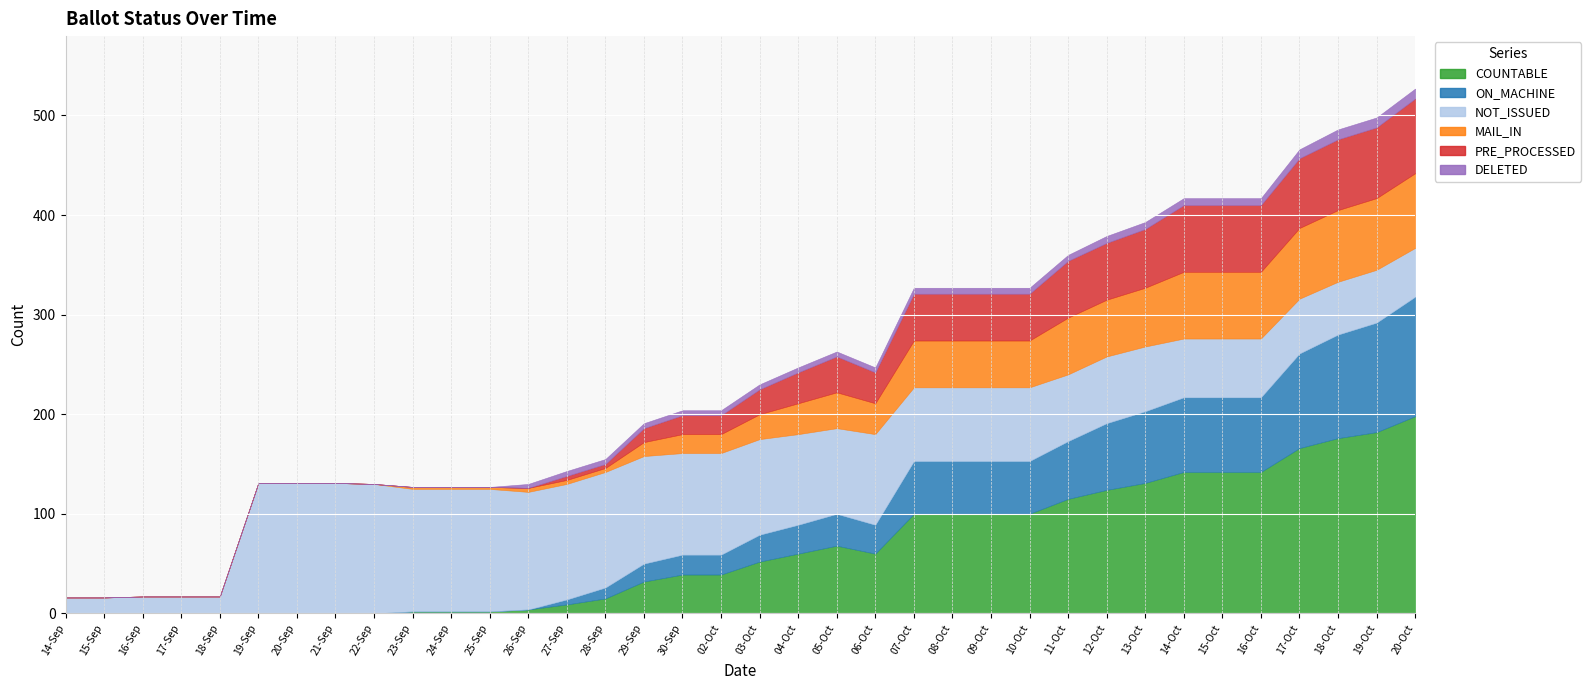

At which category does MAIL_IN reach its first local peak?

05-Oct